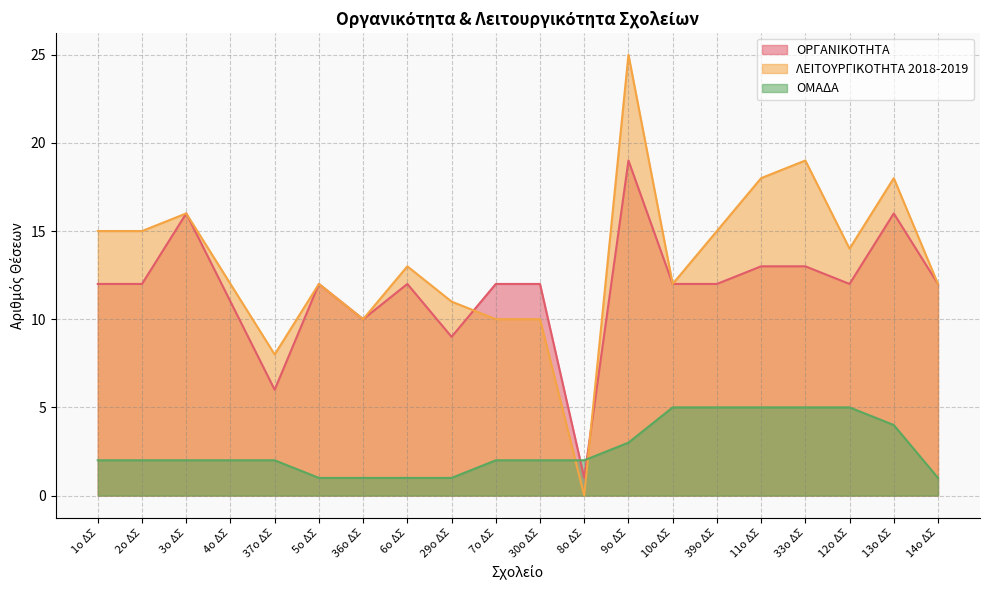

Where do ΟΡΓΑΝΙΚΟΤΗΤΑ and ΛΕΙΤΟΥΡΓΙΚΟΤΗΤΑ 2018-2019 first cross each other?

29ο ΔΣ and 7ο ΔΣ